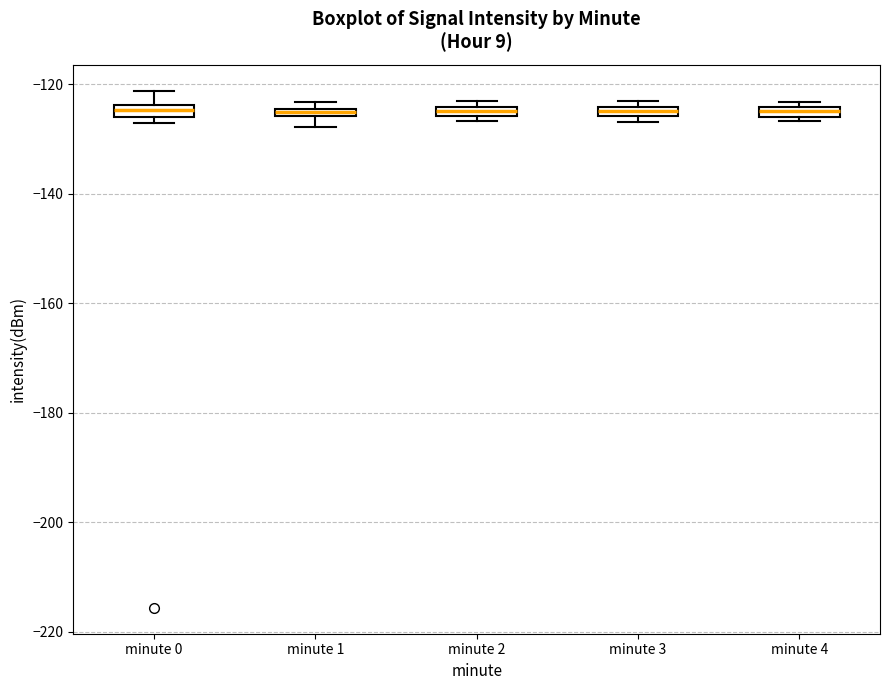

Where is the lower edge of the box for minute 3 on the y-axis? The values are not printed on the chart, so give them approximately, as read against the axis.

-126